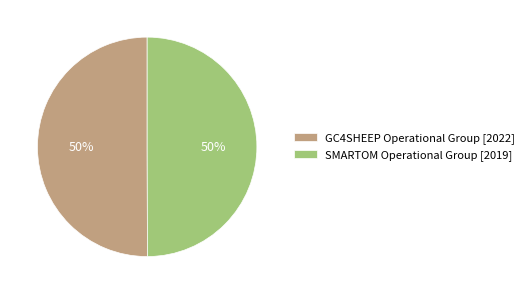

To the nearest percent, what portion does GC4SHEEP Operational Group [2022] represent?

50%